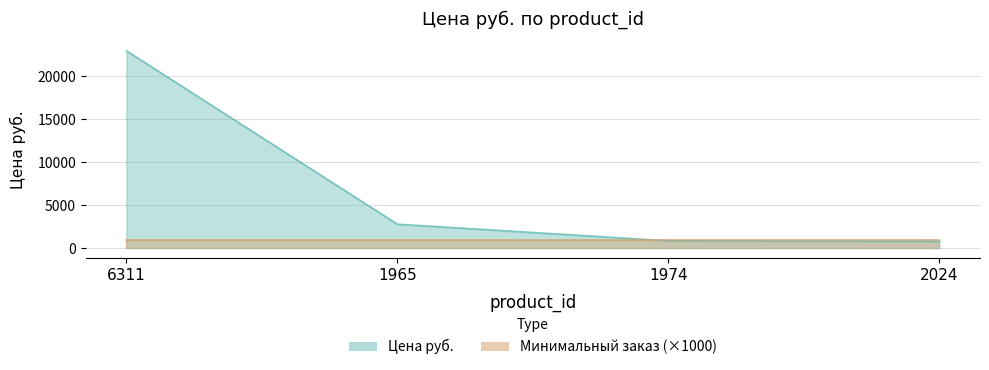

List the labels in order of value, smallest first.

2024, 1974, 1965, 6311